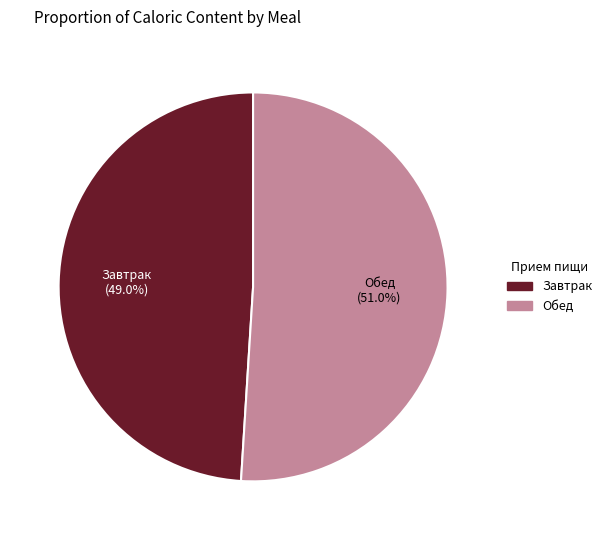

Does any single category account for the majority?

Yes